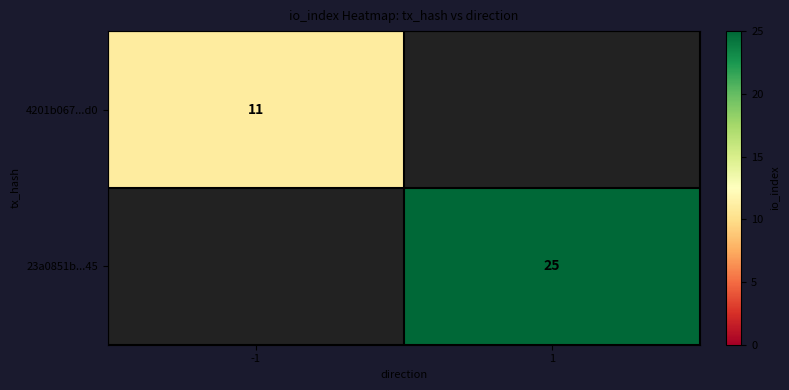

Is it true that 4201b067...d0 equals 3.1 at -1?

False